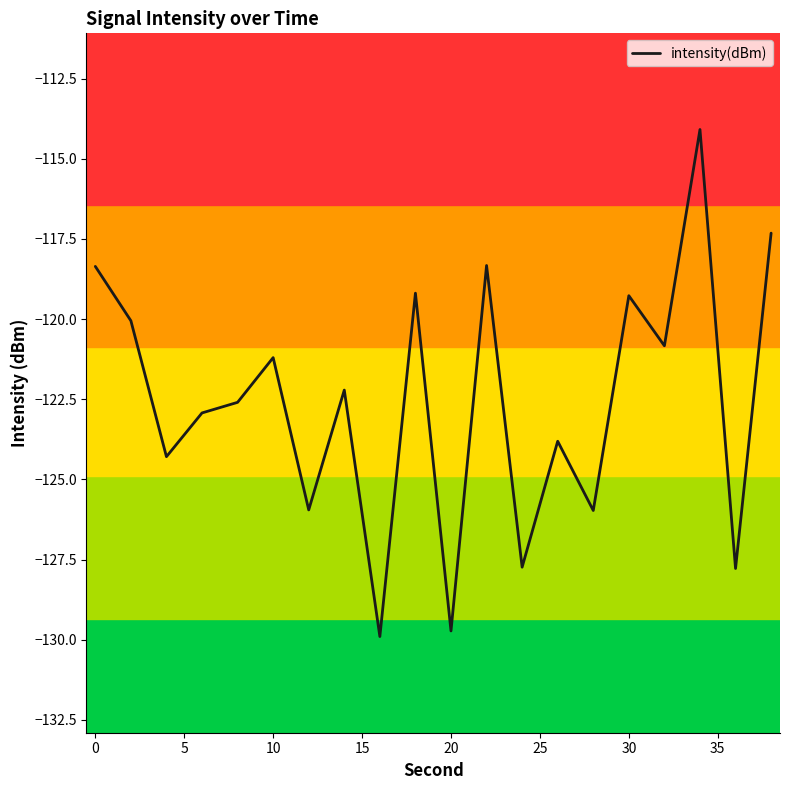

How many interior local peaks (higher than both neighbors) does the data have?

7